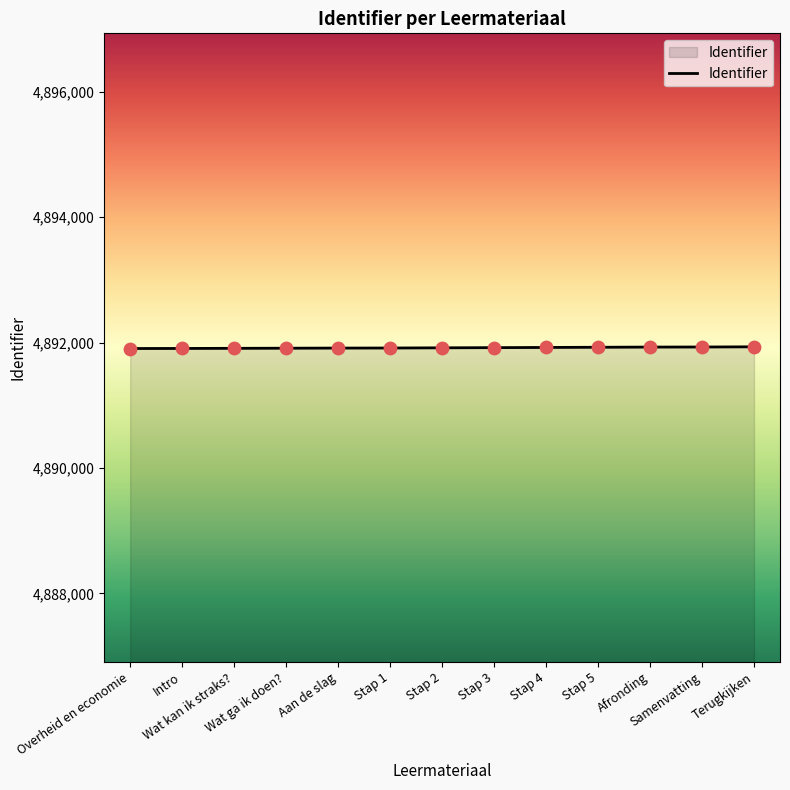

What is the change in value from Stap 1 to Stap 5?

+12